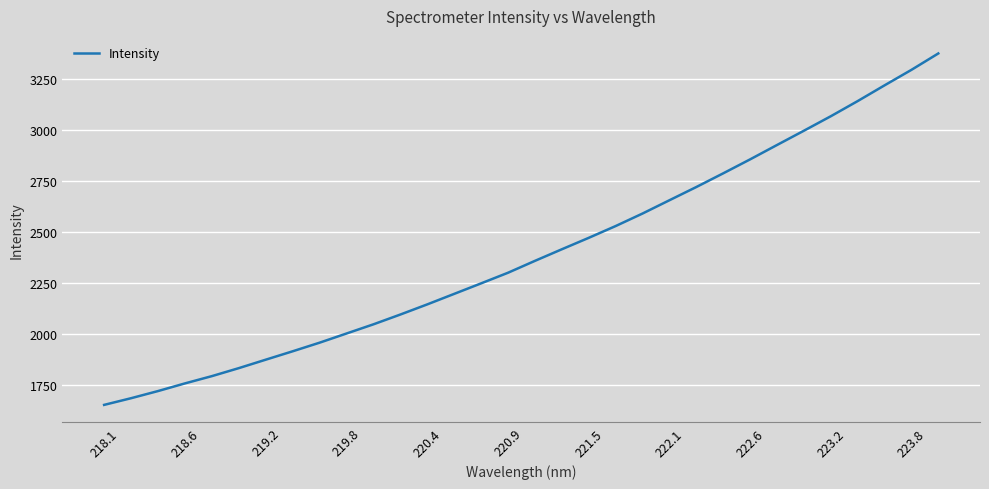

What is the minimum value shown in the chart?

1655.0